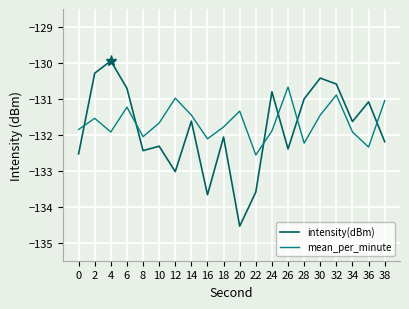

Count the number of data series in this chart.

2